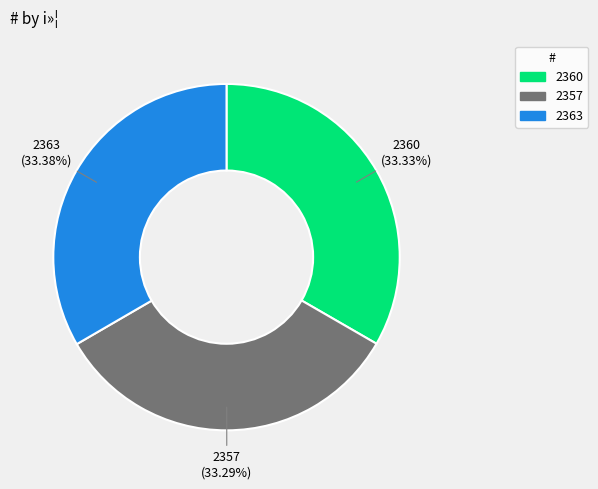

Approximately how many times larger is the value at 2363 compared to 2360?

1.0